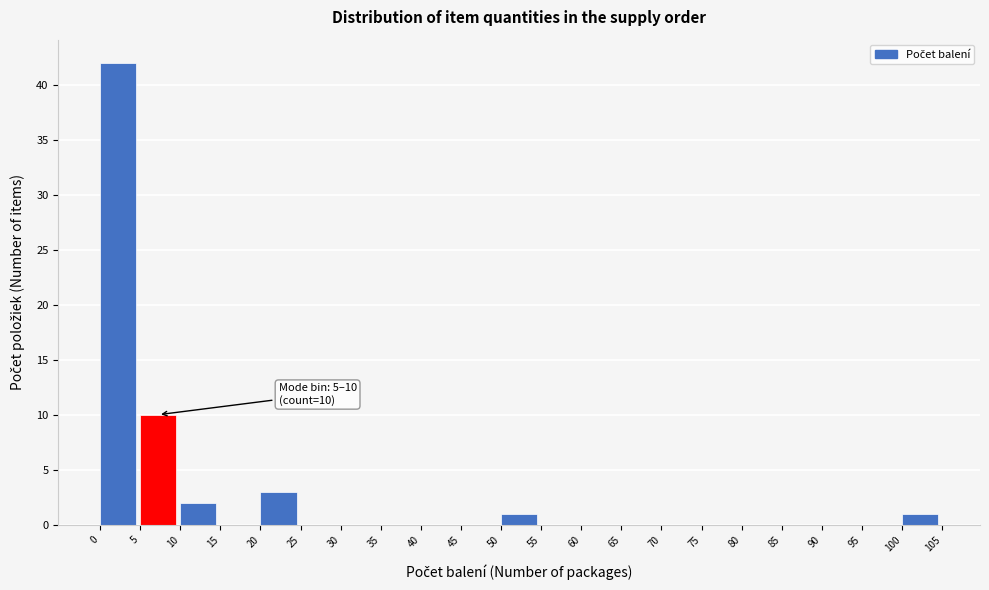

Over which range of the x-axis is the bar tallest?

0 to 5